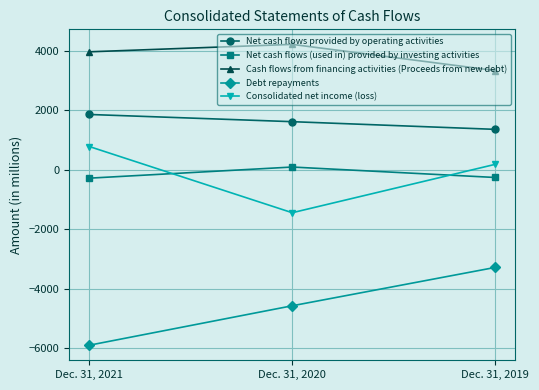

At which label does Cash flows from financing activities (Proceeds from new debt) reach its peak?

Dec. 31, 2020